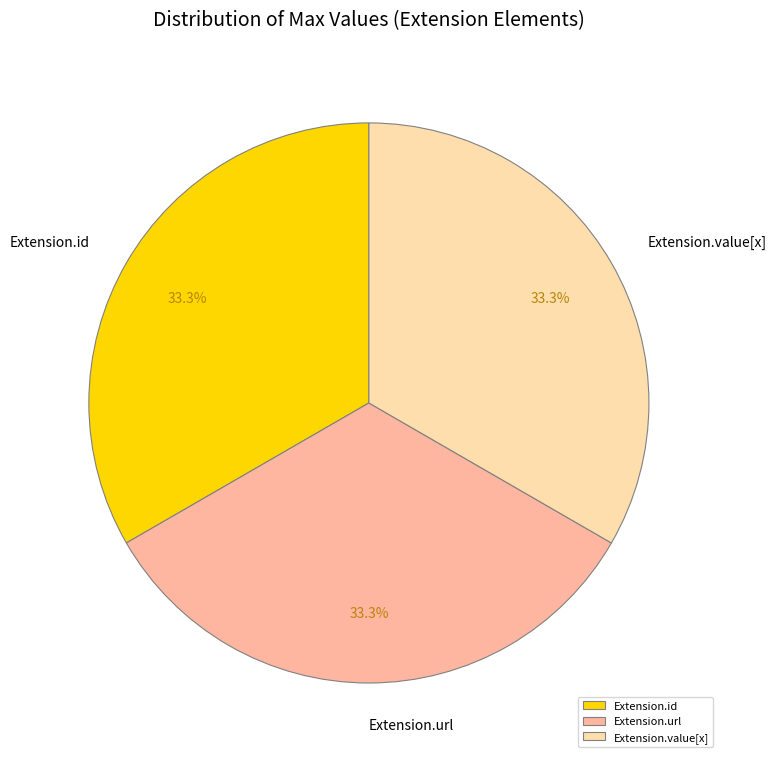

Is there any slice that represents more than half of the pie?

No